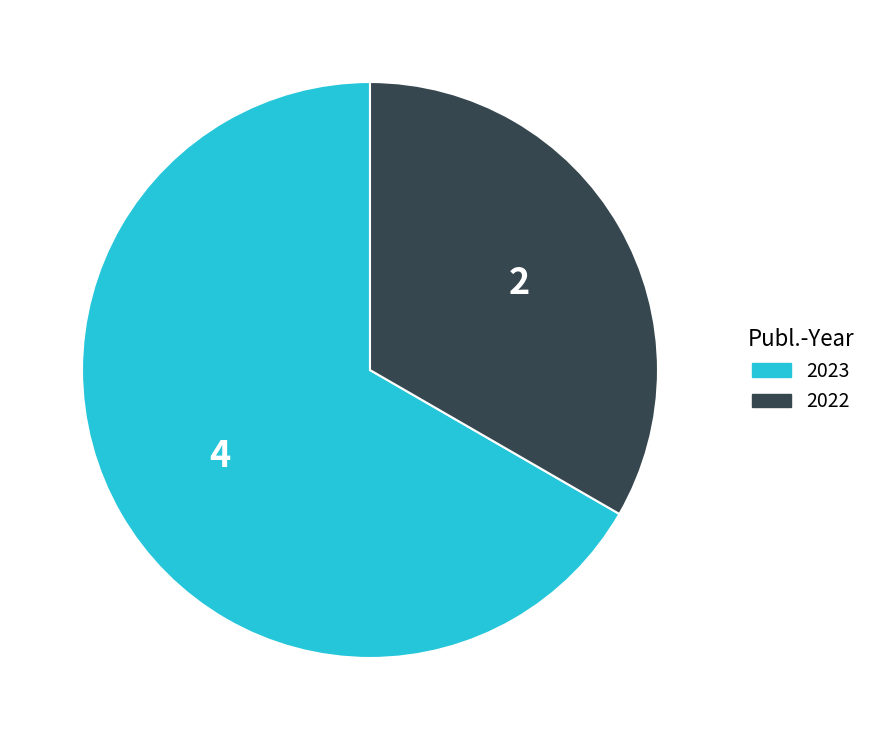

The 2022 slice represents 26% of the pie. True or false?

False